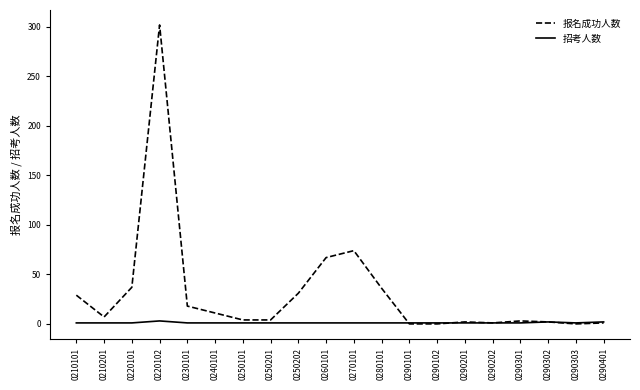

List the series in order of their overall mean, highest first.

报名成功人数, 招考人数